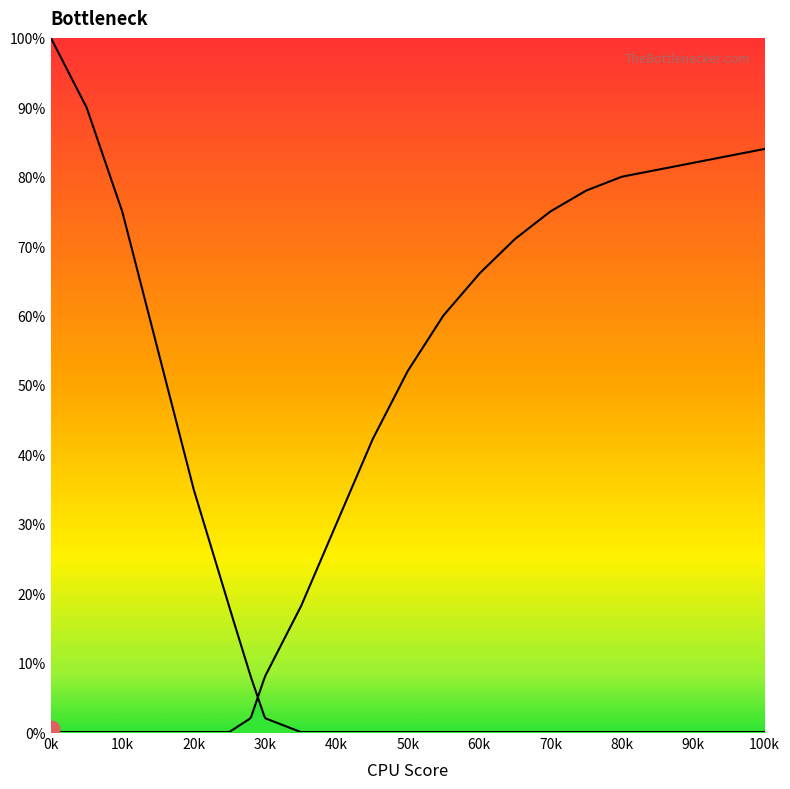

How many series are shown in this chart?

2